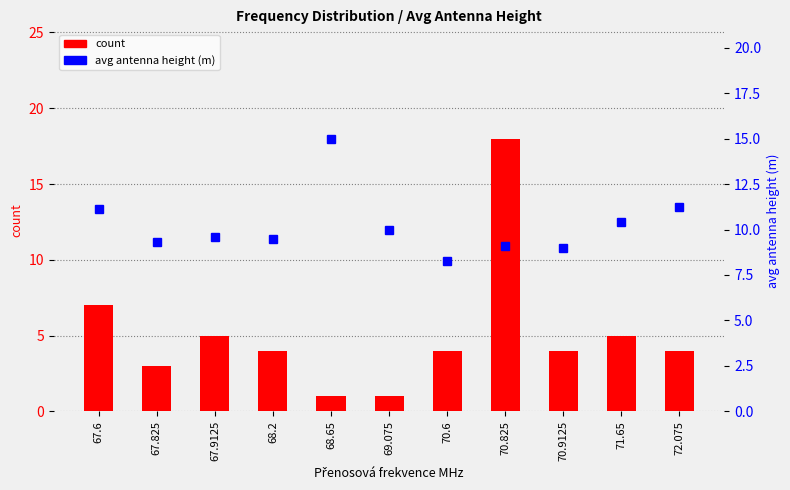

At which category does the chart reach its peak across all series?

70.825